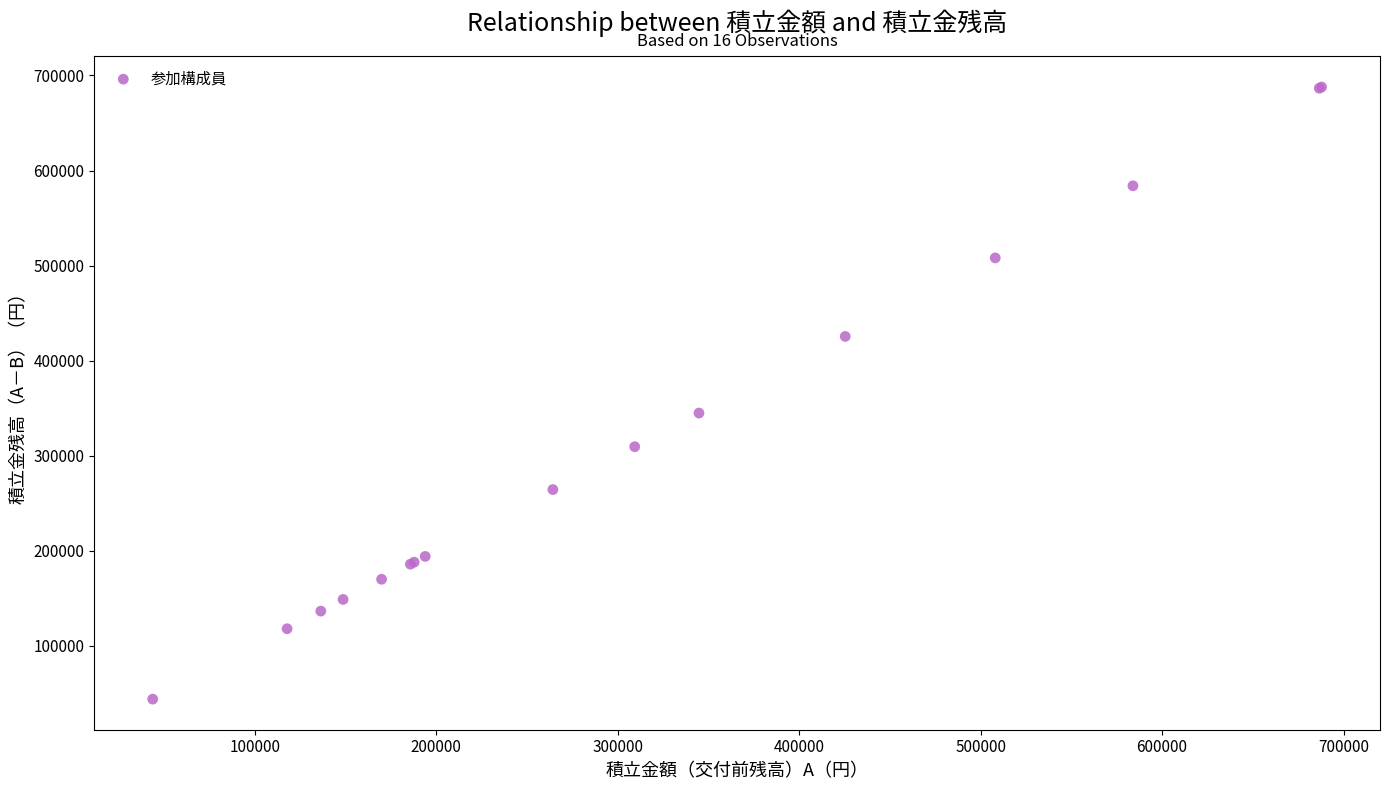

What Y value in the scatter plot is closest to 365828?

344800